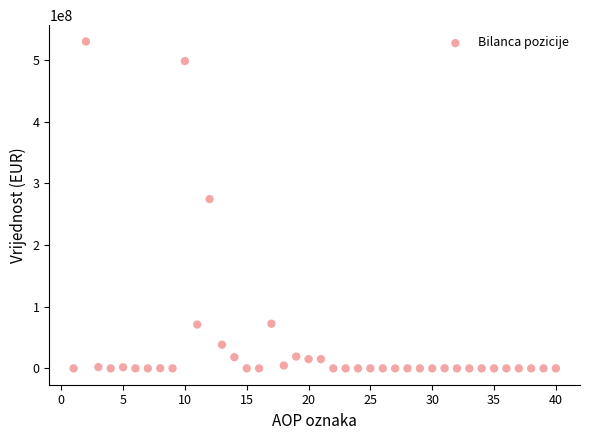

What Y value in the scatter plot is closest to 265043963?

274505498